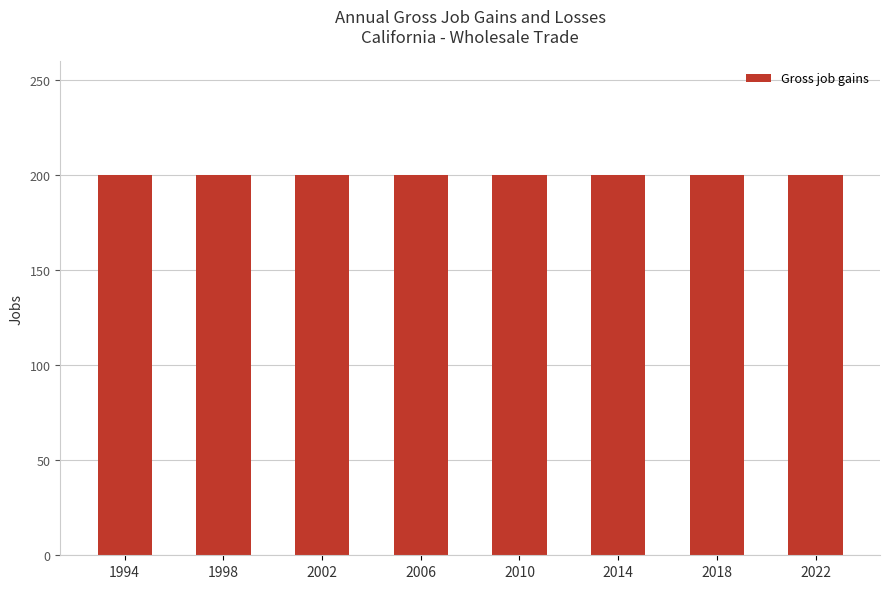

What is the greatest value displayed?

200